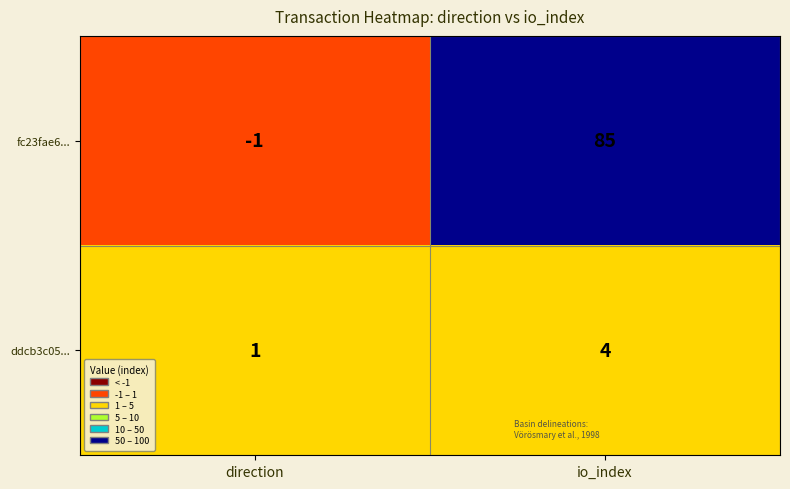

Is it true that ddcb3c05... equals 6 at io_index?

False